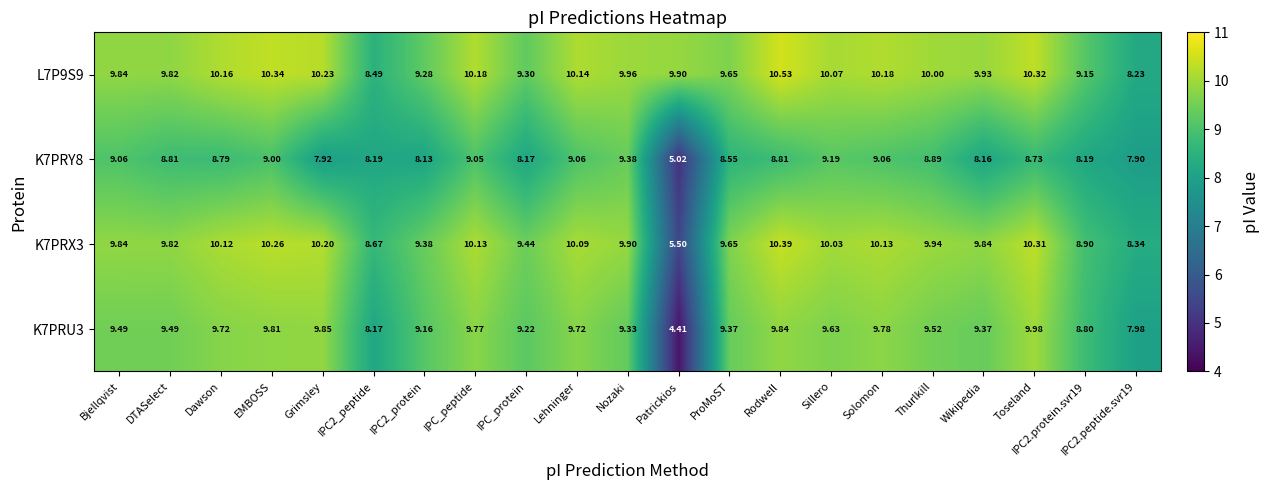

Is the value of K7PRY8 at Solomon greater than the value of L7P9S9 at Lehninger?

No